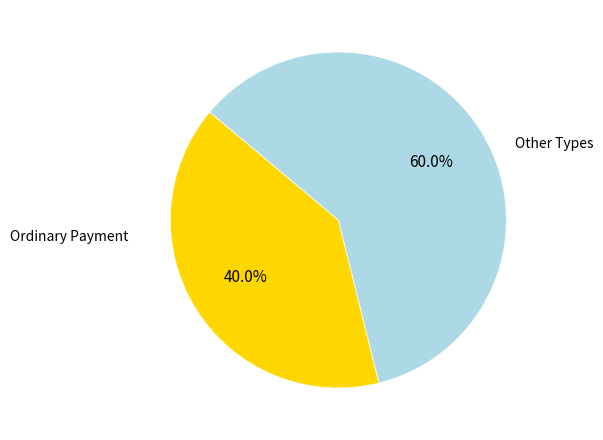

Rank the categories by value from highest to lowest.

Other Types, Ordinary Payment